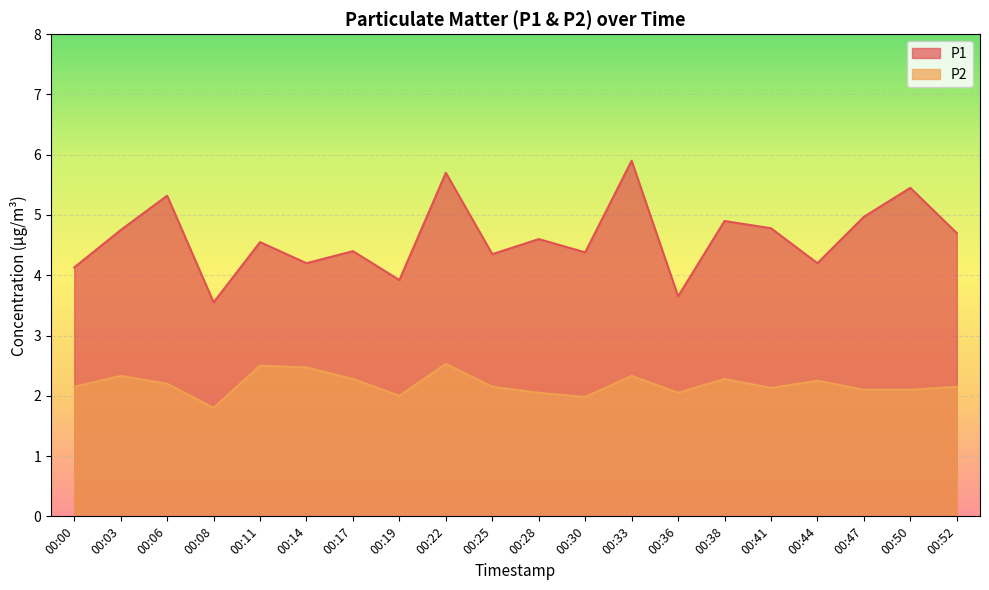

Reading right to left, what are all the values shown in this chart?

P1: 4.7	5.5	5.0	4.2	4.8	4.9	3.6	5.9	4.4	4.6	4.3	5.7	3.9	4.4	4.2	4.5	3.5	5.3	4.8	4.1
P2: 2.1	2.1	2.1	2.2	2.1	2.3	2.0	2.3	2.0	2.0	2.1	2.5	2.0	2.3	2.5	2.5	1.8	2.2	2.3	2.1